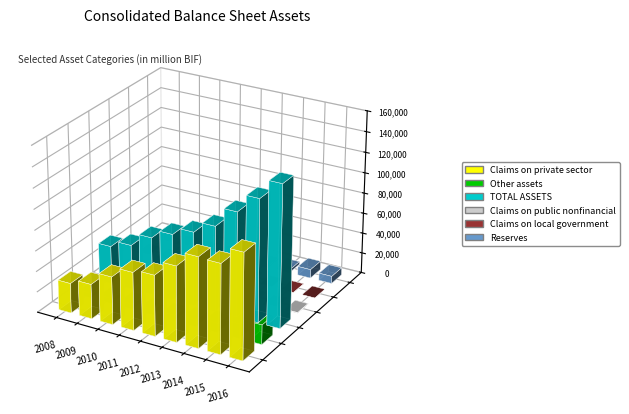

Where is Other assets nearest to the value 11712?

2015